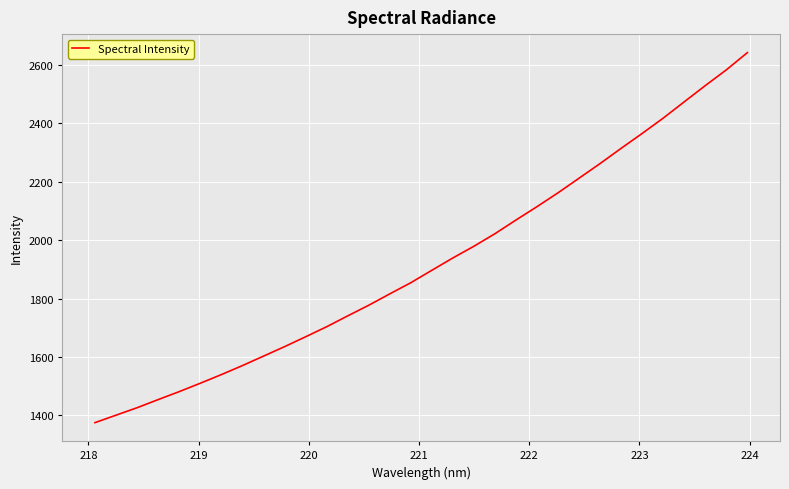

Is this an area chart (filled region under the line)?

No